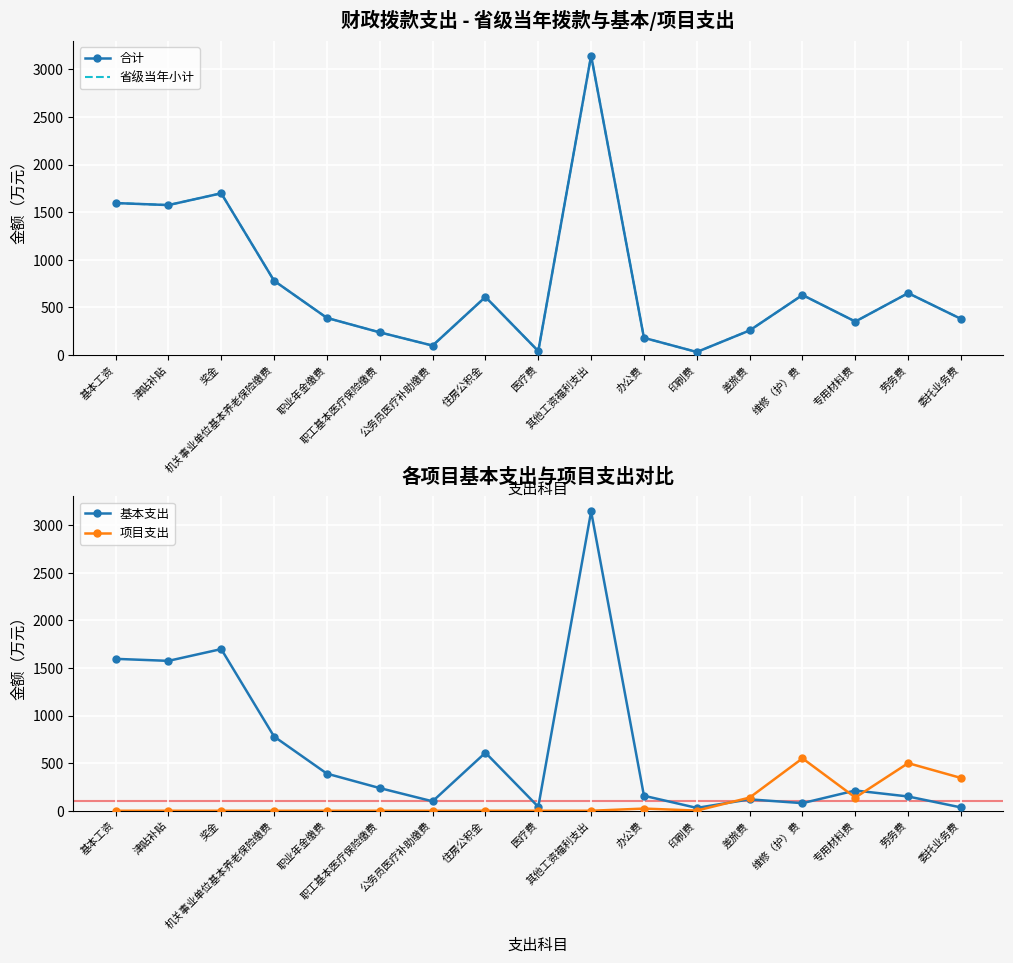

Which series has the largest range (max minus min)?

基本支出